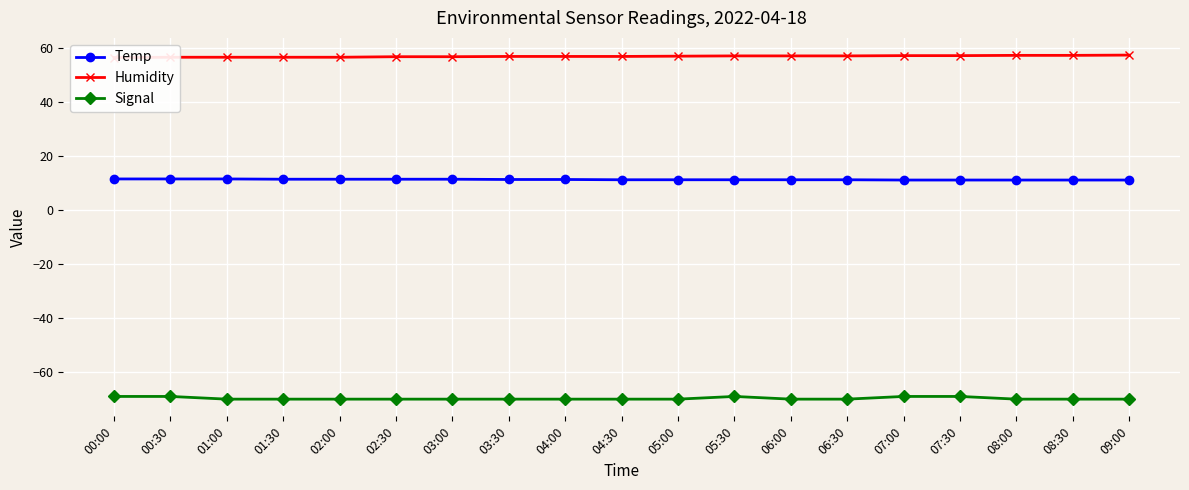

List the labels in order of Temp value, smallest first.

07:00, 07:30, 08:00, 08:30, 09:00, 04:30, 05:00, 05:30, 06:00, 06:30, 03:30, 04:00, 01:30, 02:00, 02:30, 03:00, 00:00, 00:30, 01:00